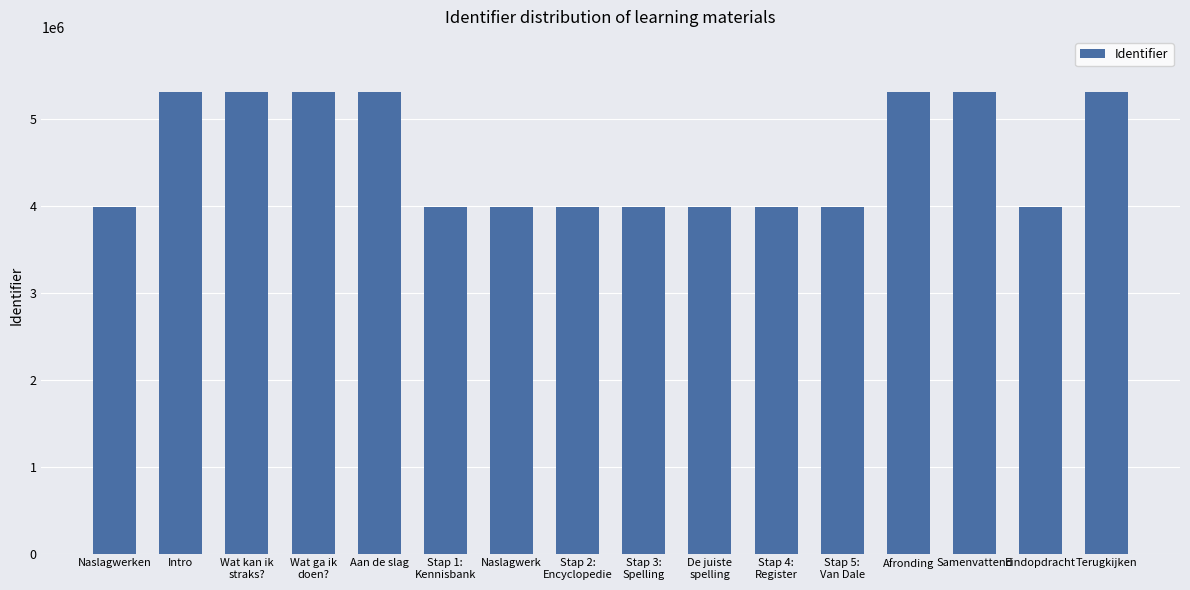

How many data points does each series have?

16